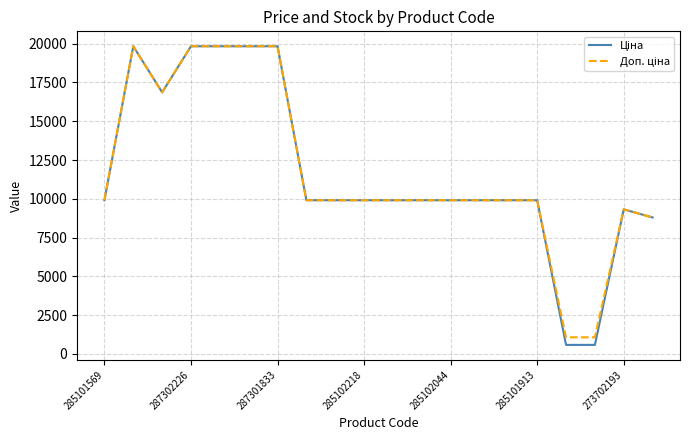

How many lines are shown in the chart?

2